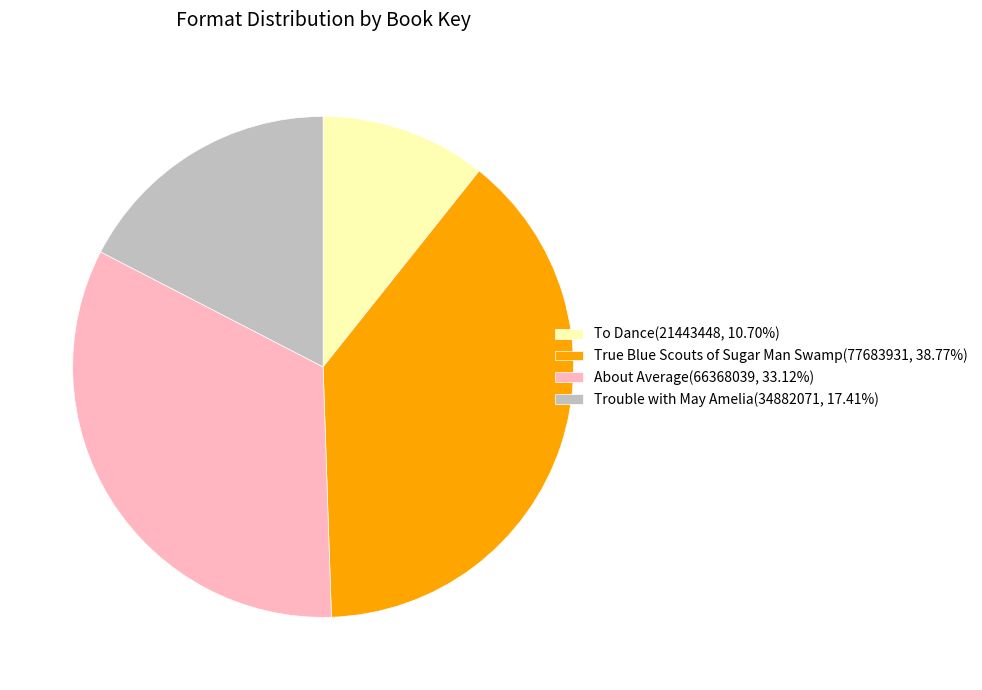

Combined, do Trouble with May Amelia(34882071, 17.41%) and True Blue Scouts of Sugar Man Swamp(77683931, 38.77%) account for over 50%?

Yes